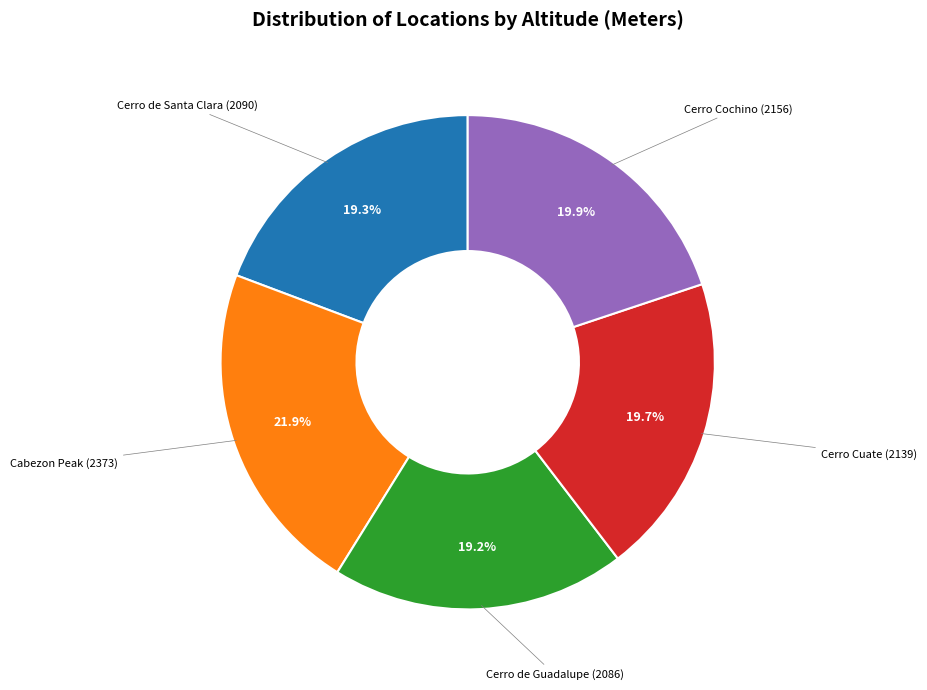

Is there a majority slice in this chart?

No